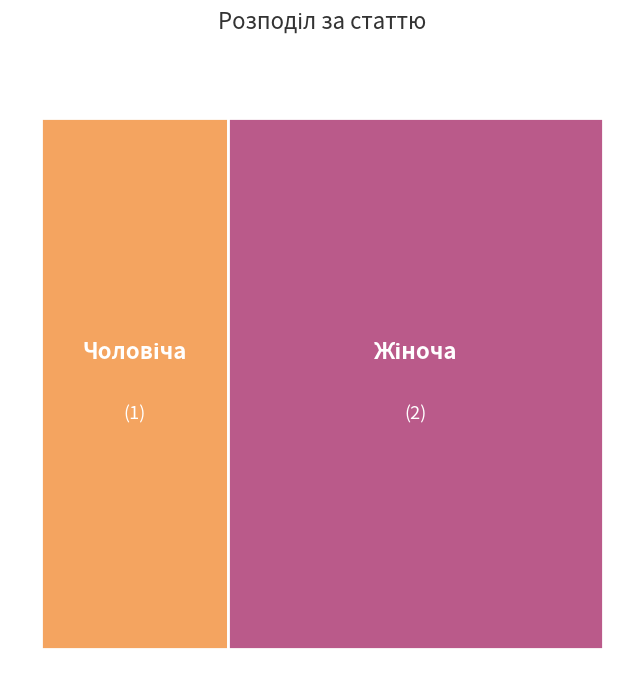

What is the change in value from Чоловіча to Жіноча?

+1